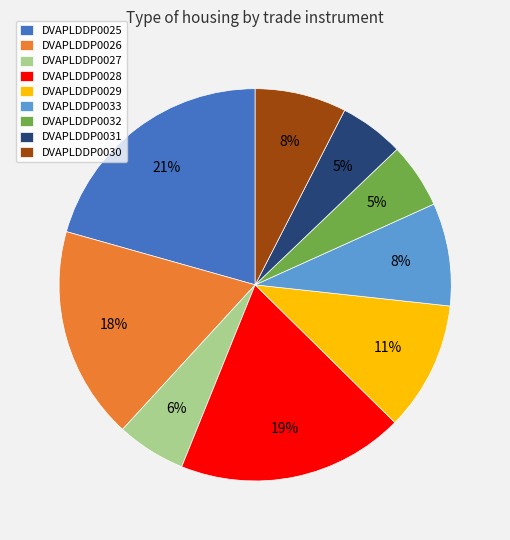

Is it true that DVAPLDDP0029 is 11% of the pie?

True